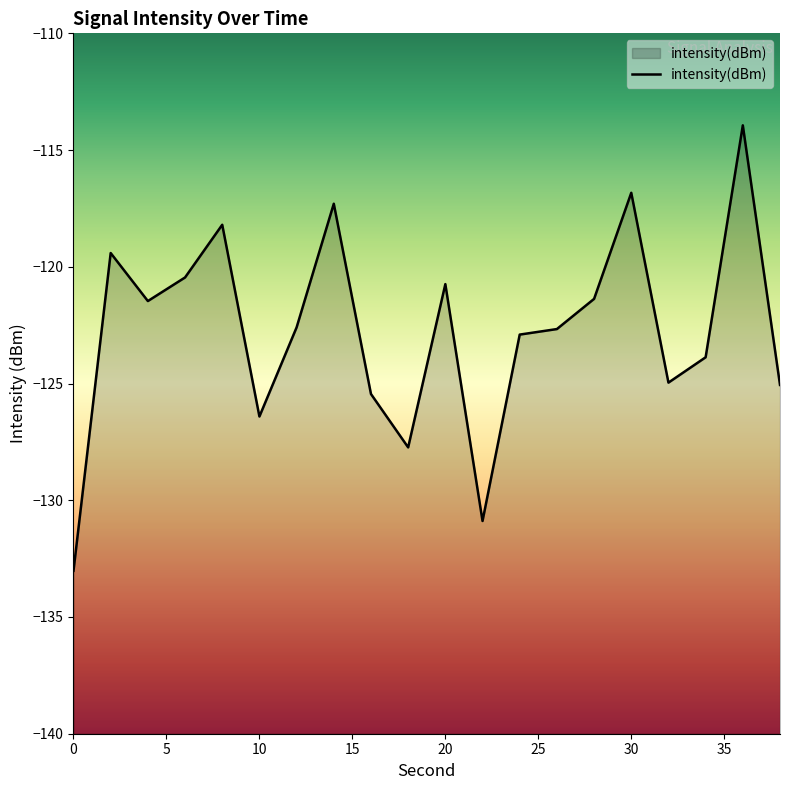

Reading left to right, list all the values displayed in this chart.

-133.0	-119.4	-121.5	-120.5	-118.2	-126.4	-122.6	-117.3	-125.4	-127.7	-120.7	-130.9	-122.9	-122.7	-121.4	-116.8	-125.0	-123.9	-113.9	-125.1